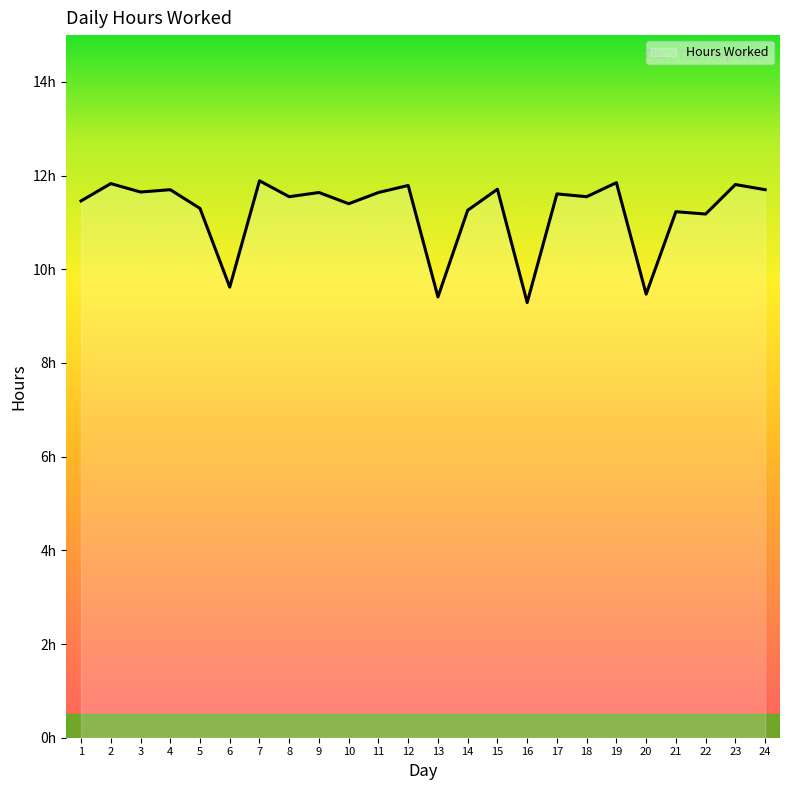

Rank the categories by value from lowest to highest.

16, 13, 20, 6, 22, 21, 14, 5, 10, 1, 8, 18, 17, 9, 11, 3, 4, 24, 15, 12, 23, 2, 19, 7